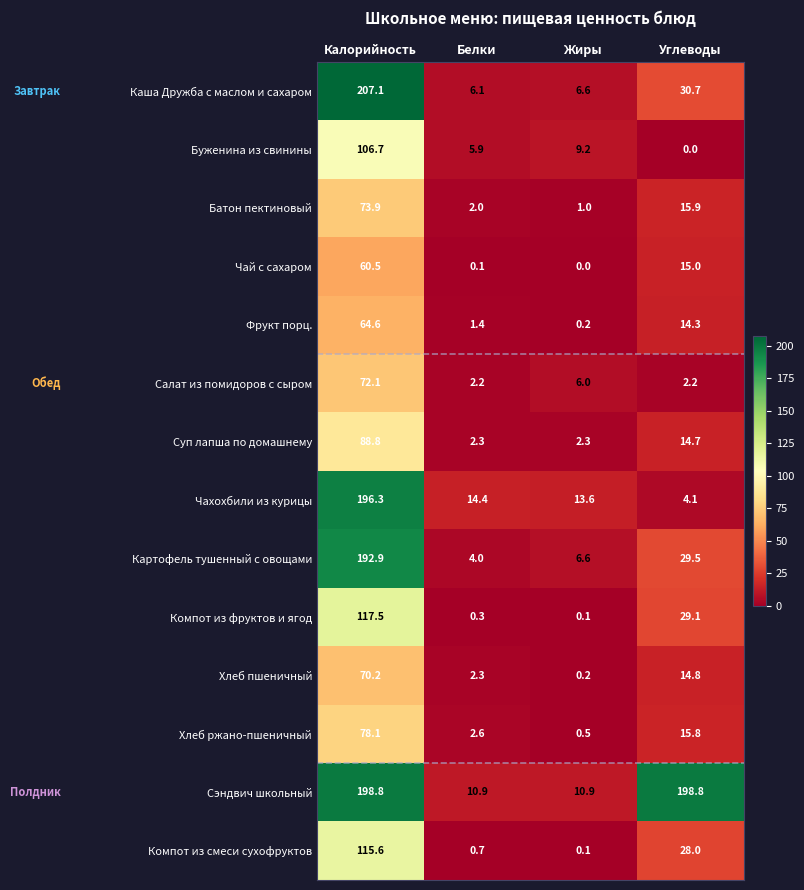

What is the difference between the highest and lowest values at Калорийность?

146.6